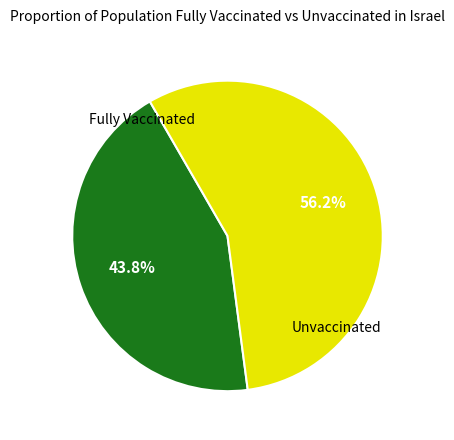

Does any single category account for the majority?

Yes